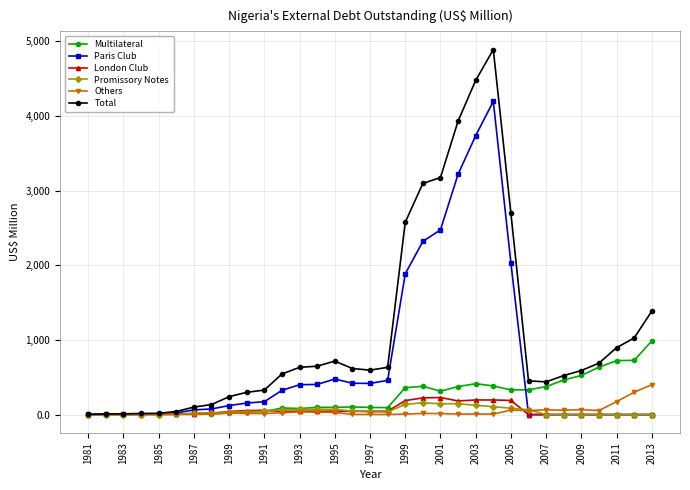

What is the greatest value displayed?

4890.3